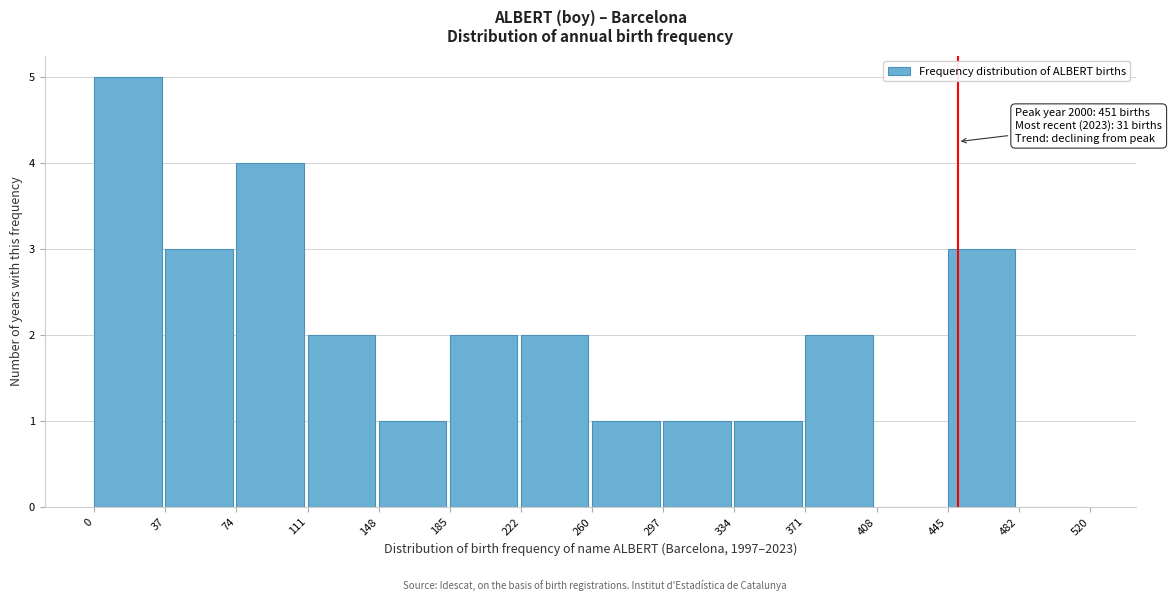

Which range on the x-axis has the tallest bar?

0 to 37